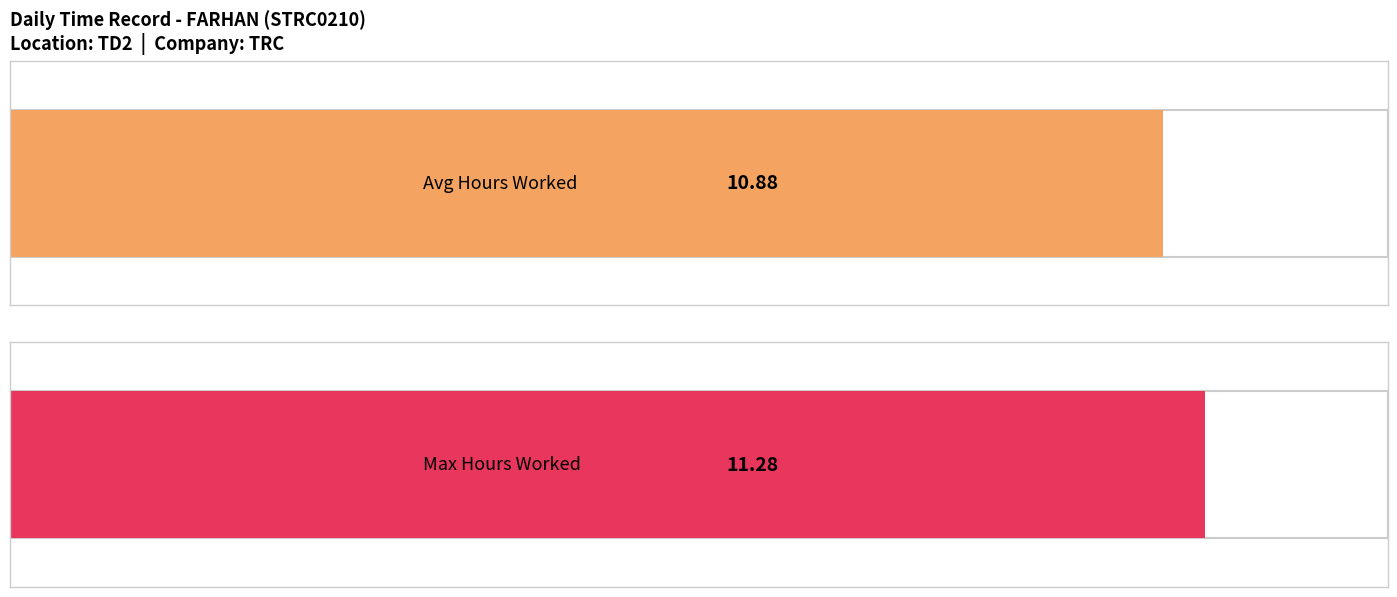

Does the chart contain stacked bars?

No